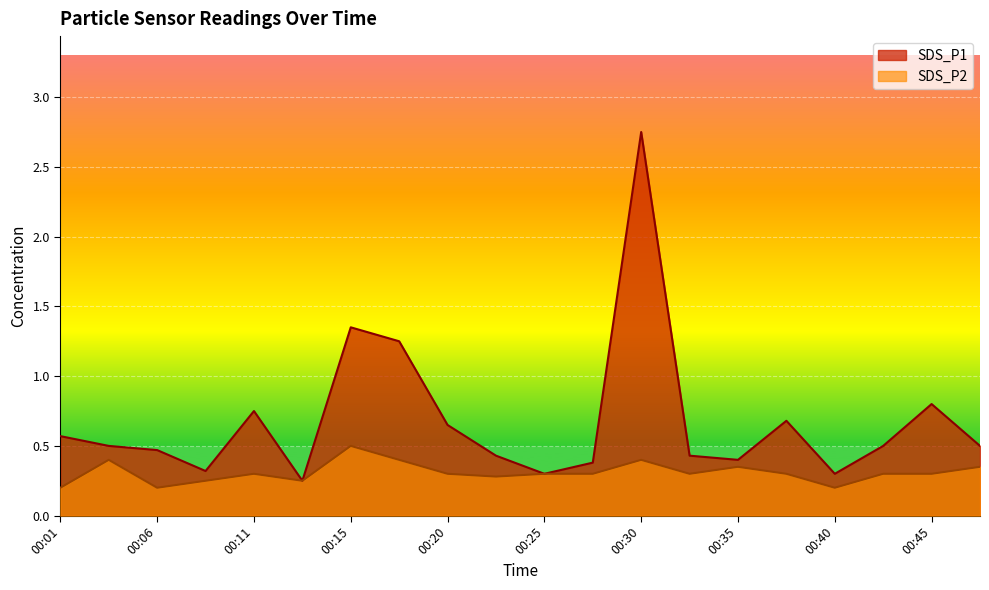

Rank the series by their average value, from lowest to highest.

SDS_P2, SDS_P1